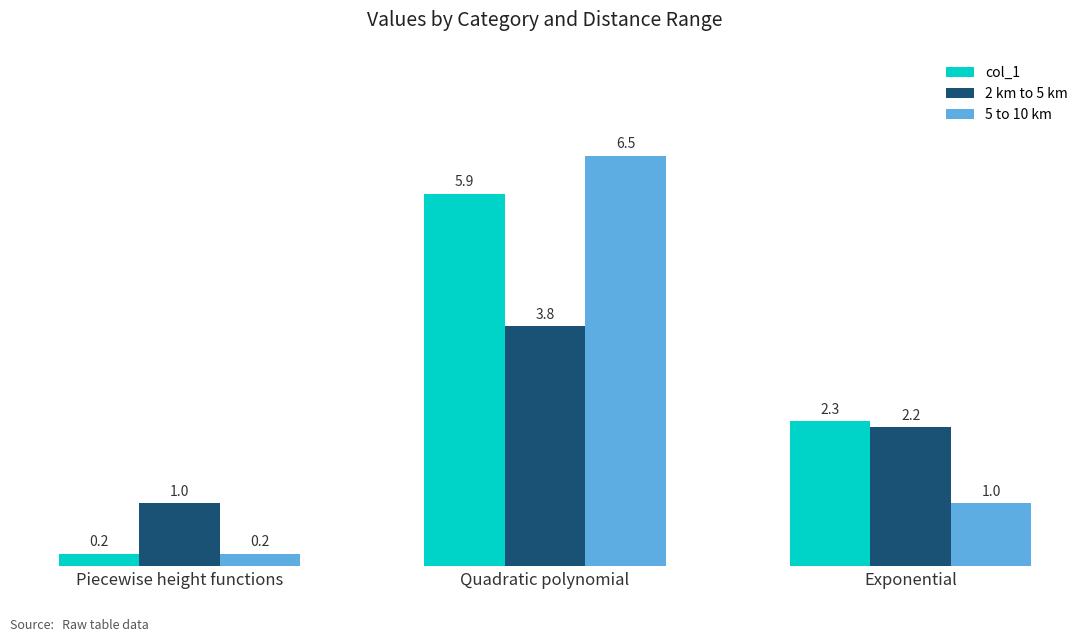

Which label corresponds to the largest value in the chart?

Quadratic polynomial